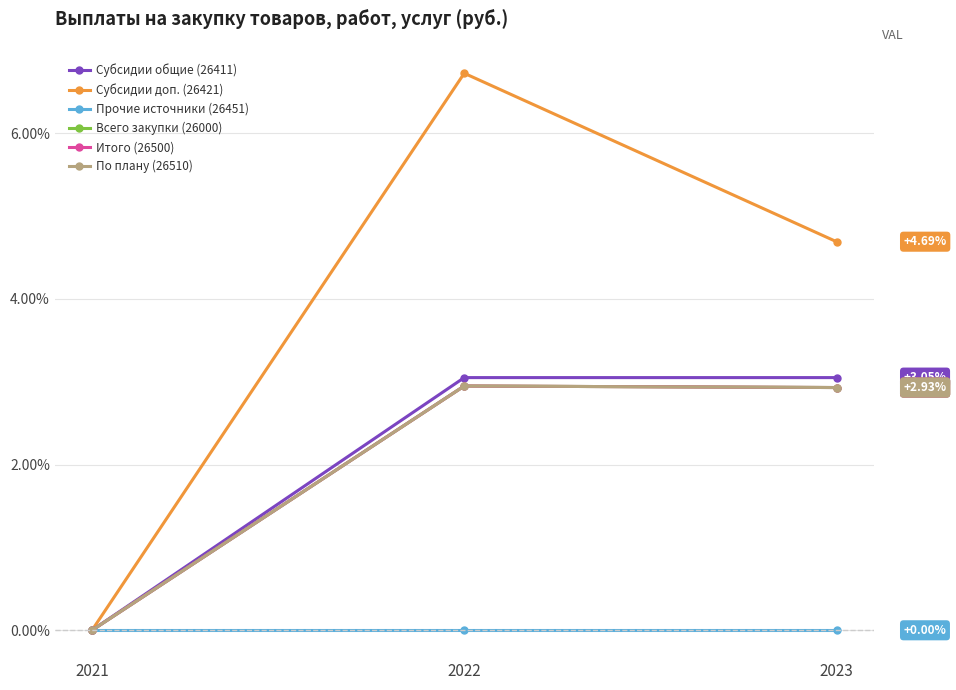

Is this an area chart (filled region under the line)?

No